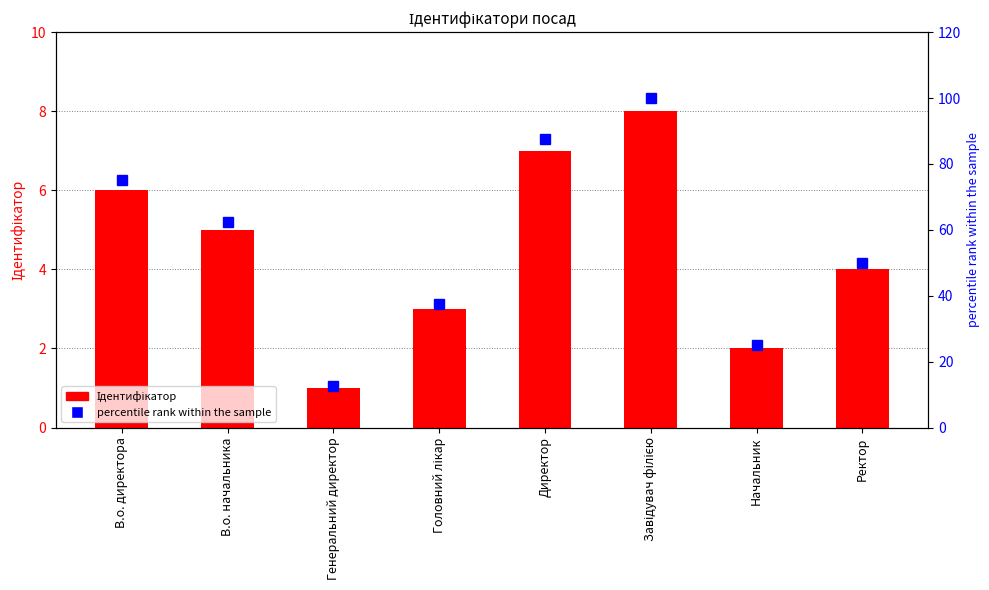

Which category has the highest value in the percentile rank within the sample series?

Завідувач філією